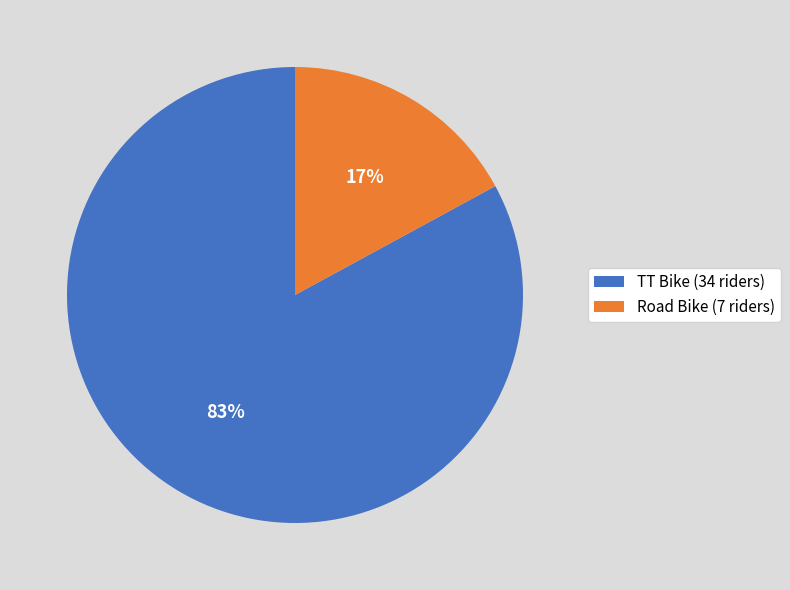

How many slices are in this pie chart?

2